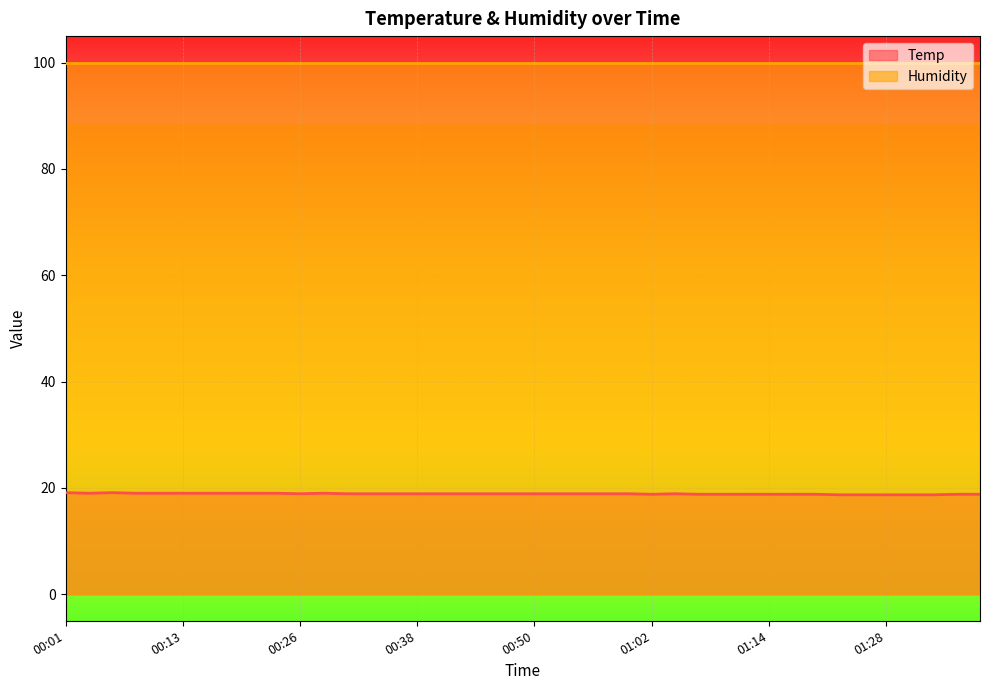

Reading left to right, what are all the values shown in this chart?

00:01=19.1	00:04=19.0	00:06=19.1	00:09=19.0	00:11=19.0	00:13=19.0	00:16=19.0	00:18=19.0	00:21=19.0	00:23=19.0	00:26=18.9	00:28=19.0	00:31=18.9	00:33=18.9	00:35=18.9	00:38=18.9	00:40=18.9	00:43=18.9	00:45=18.9	00:48=18.9	00:50=18.9	00:53=18.9	00:55=18.9	00:57=18.9	01:00=18.9	01:02=18.8	01:05=18.9	01:07=18.8	01:10=18.8	01:12=18.8	01:14=18.8	01:17=18.8	01:19=18.8	01:22=18.7	01:25=18.7	01:28=18.7	01:30=18.7	01:33=18.7	01:35=18.8	01:38=18.8